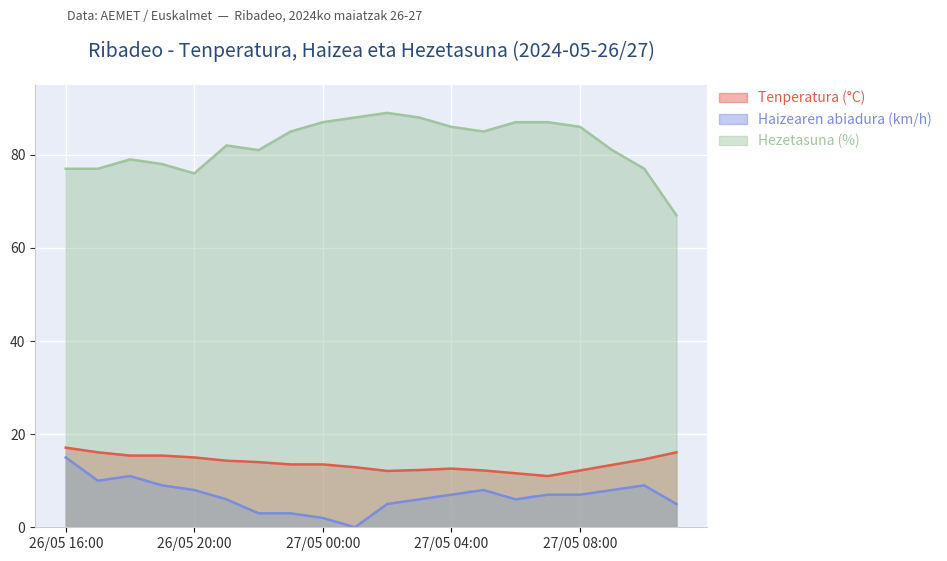

Does the chart display data point markers on the line(s)?

No